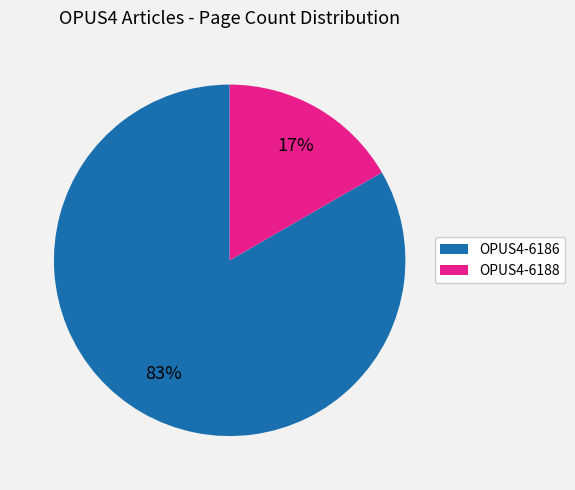

What percentage is the OPUS4-6188 slice, to the nearest percent?

17%